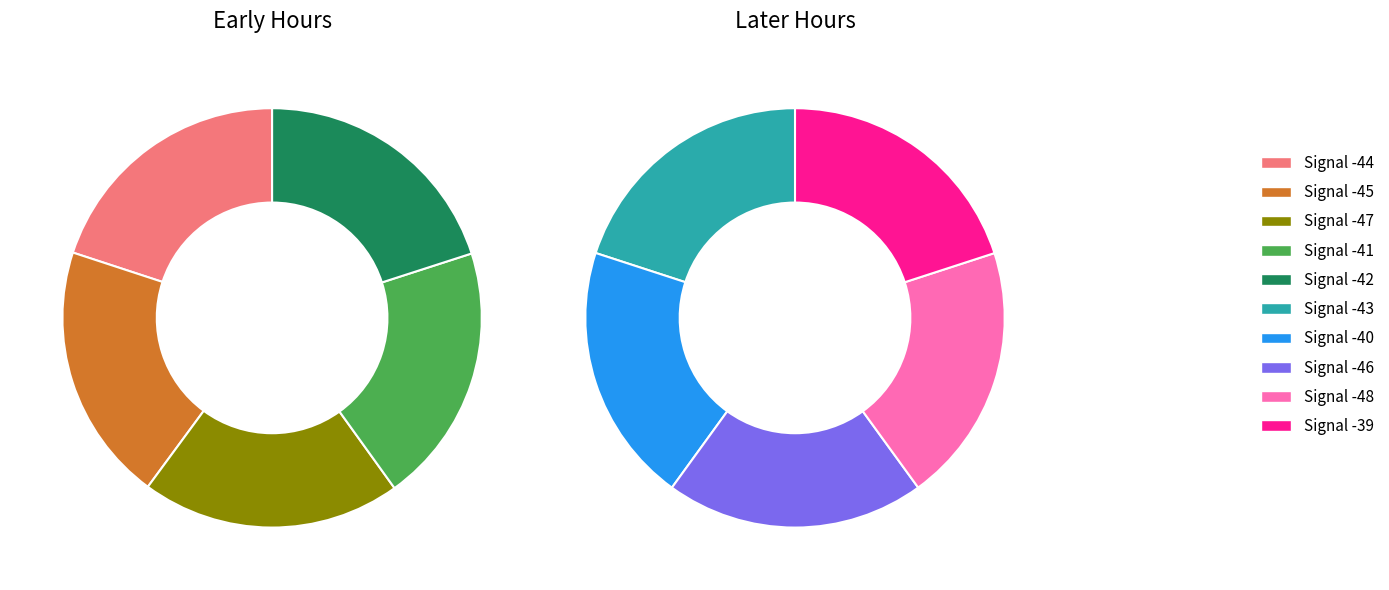

Do Signal -39 and Signal -45 together represent more than half of the pie?

No